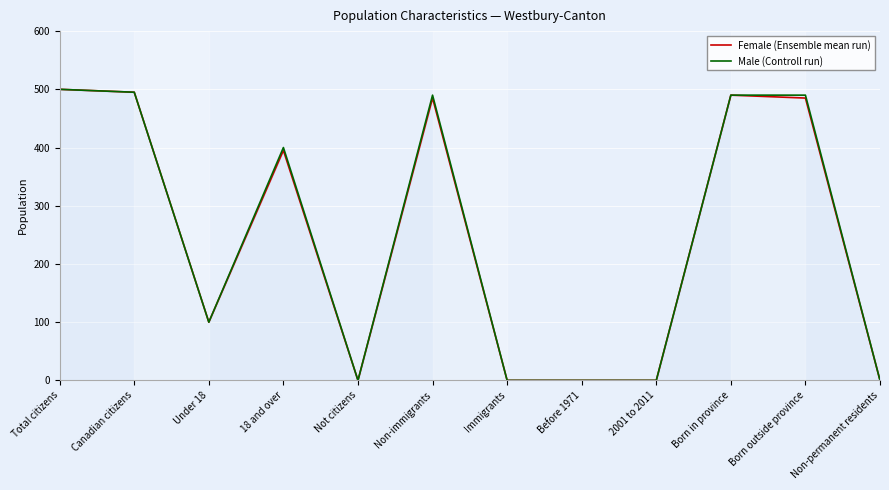

What is the label of the 11th point from the left?

Born outside province